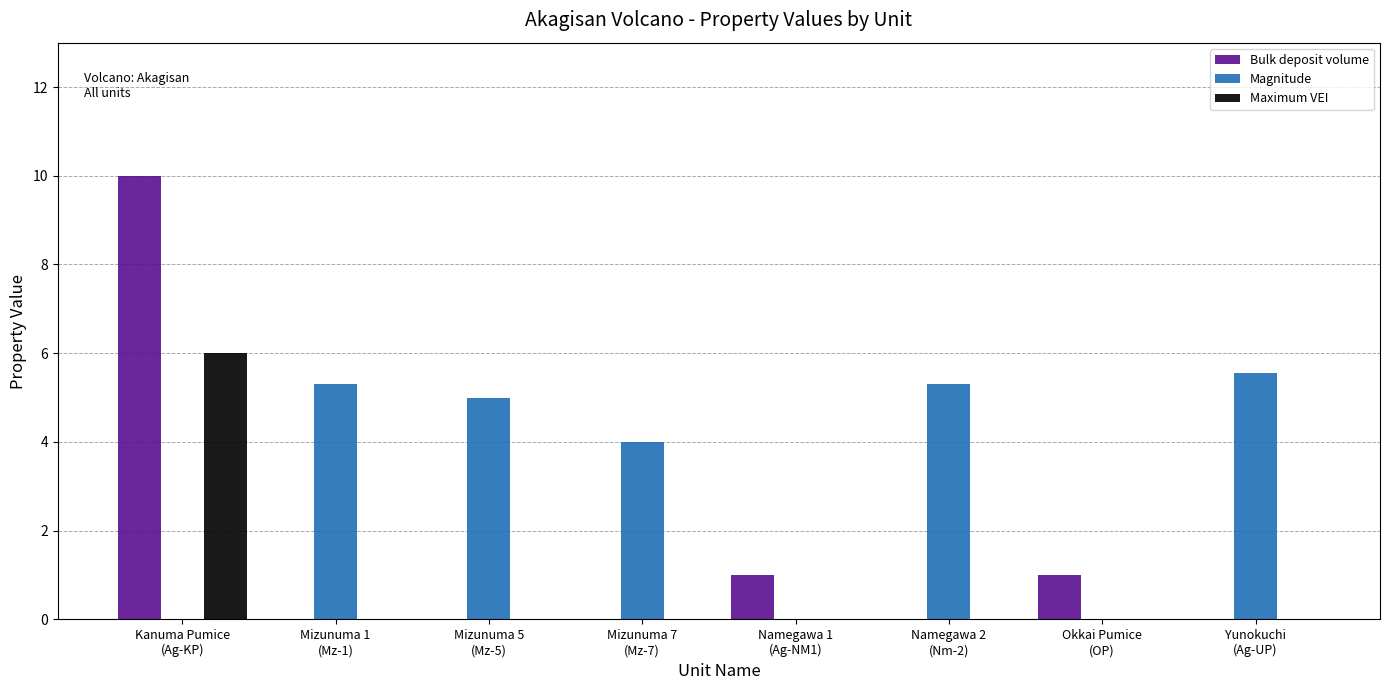

What is the sum of all Maximum VEI values?

6.0